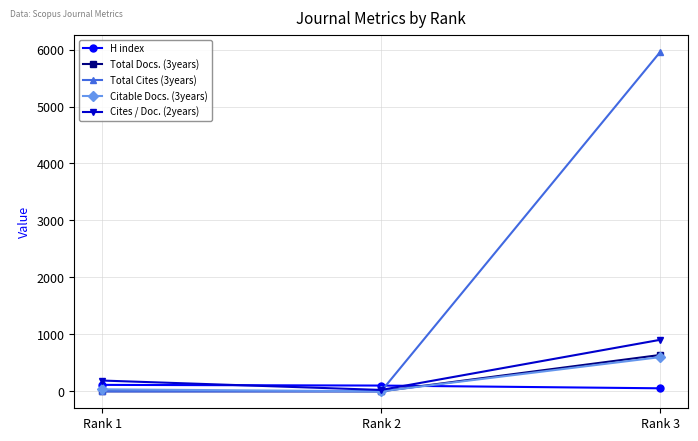

How many values in the Citable Docs. (3years) series are below 35?

1